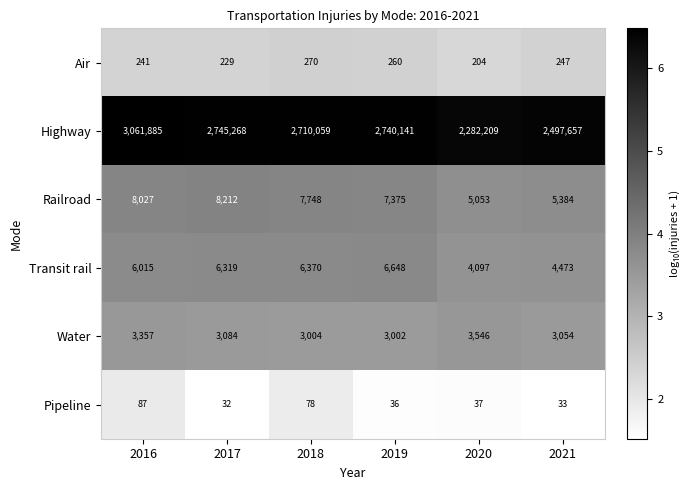

Where is Air nearest to the value 237?

2016